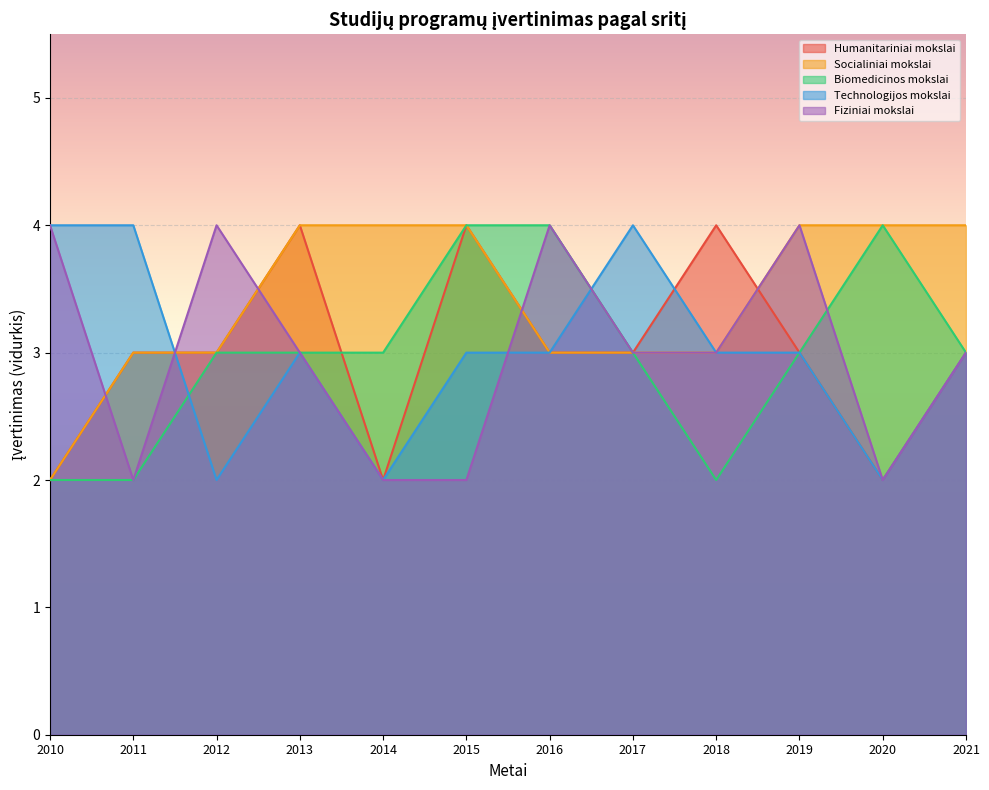

What is the sum of all Technologijos mokslai values?

36